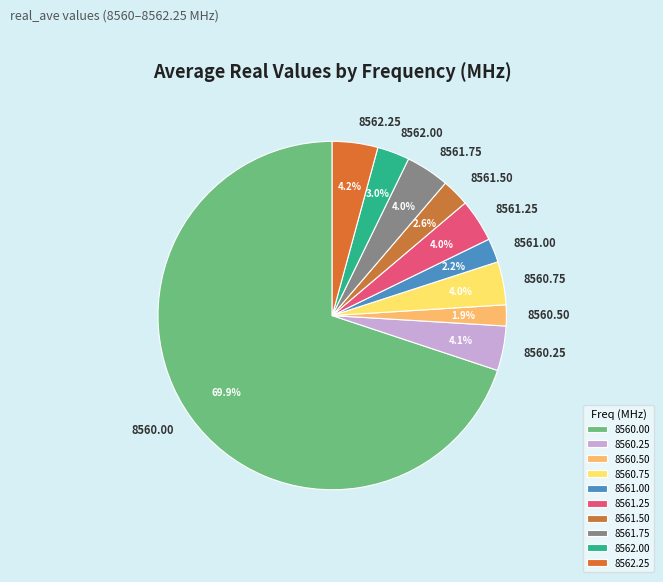

What is the ratio of the value at 8561.75 to the value at 8560.75?

1.0